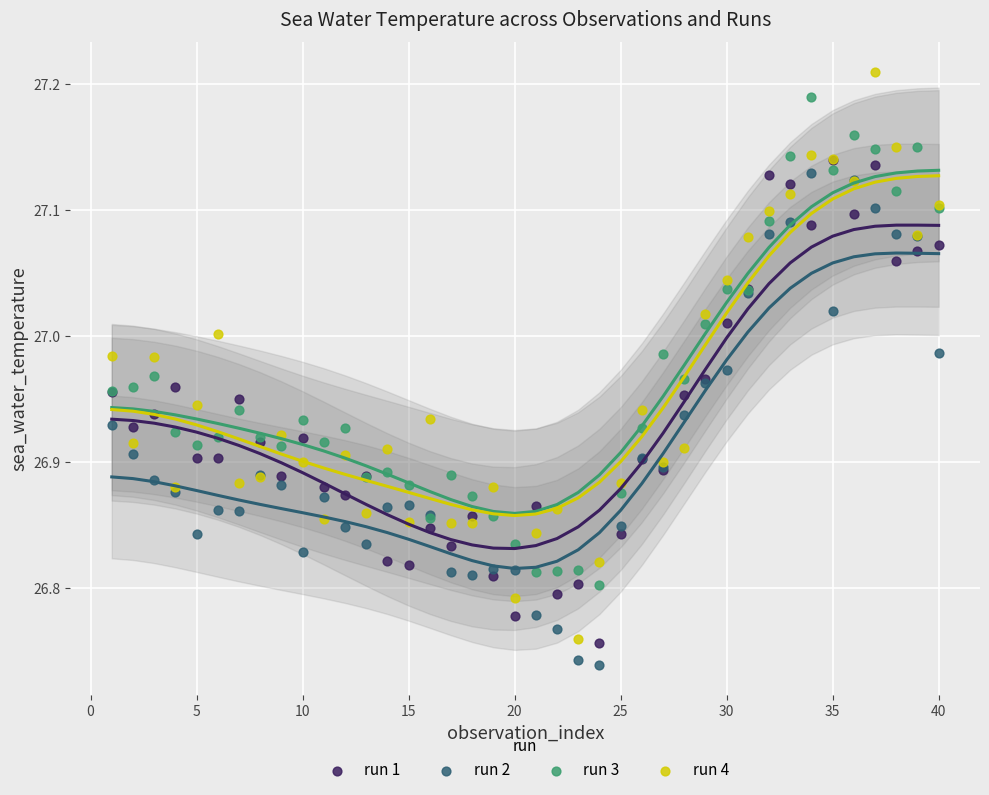

Which series has the widest spread of Y values?

run 4